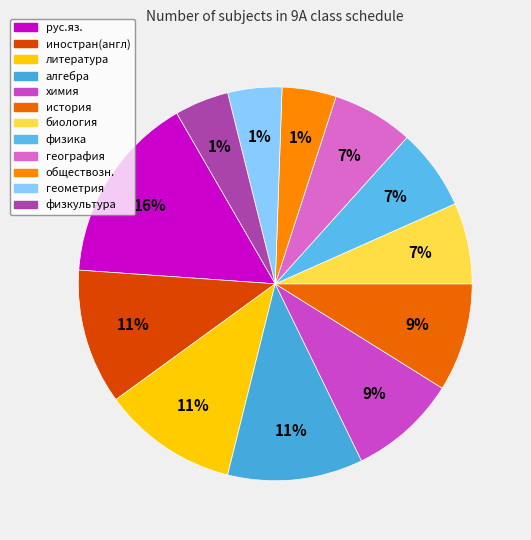

What is the change in value from рус.яз. to физкультура?

-5